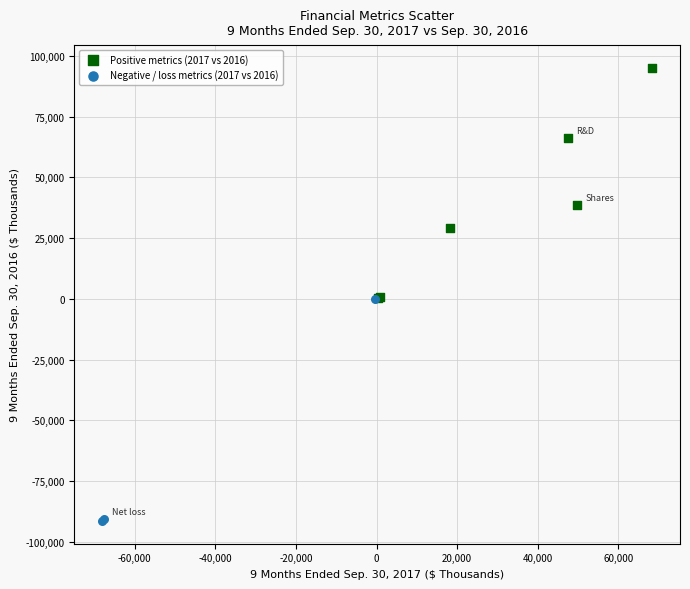

Which series reaches the minimum Y coordinate?

Negative / loss metrics (2017 vs 2016)